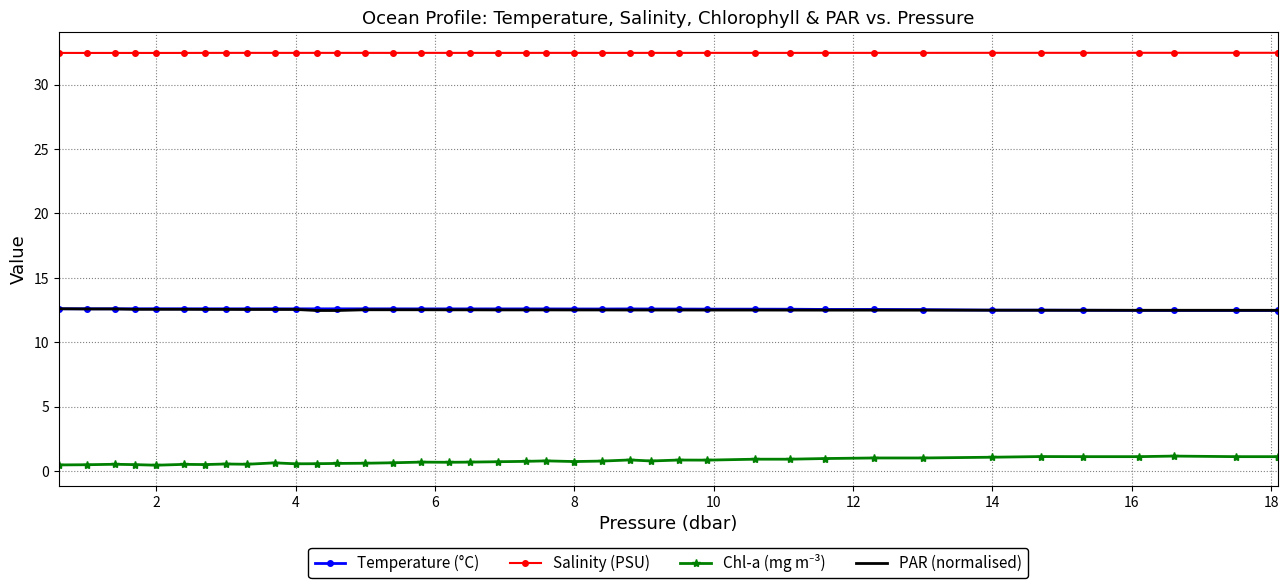

At which label is Salinity (PSU) closest to 32?

2